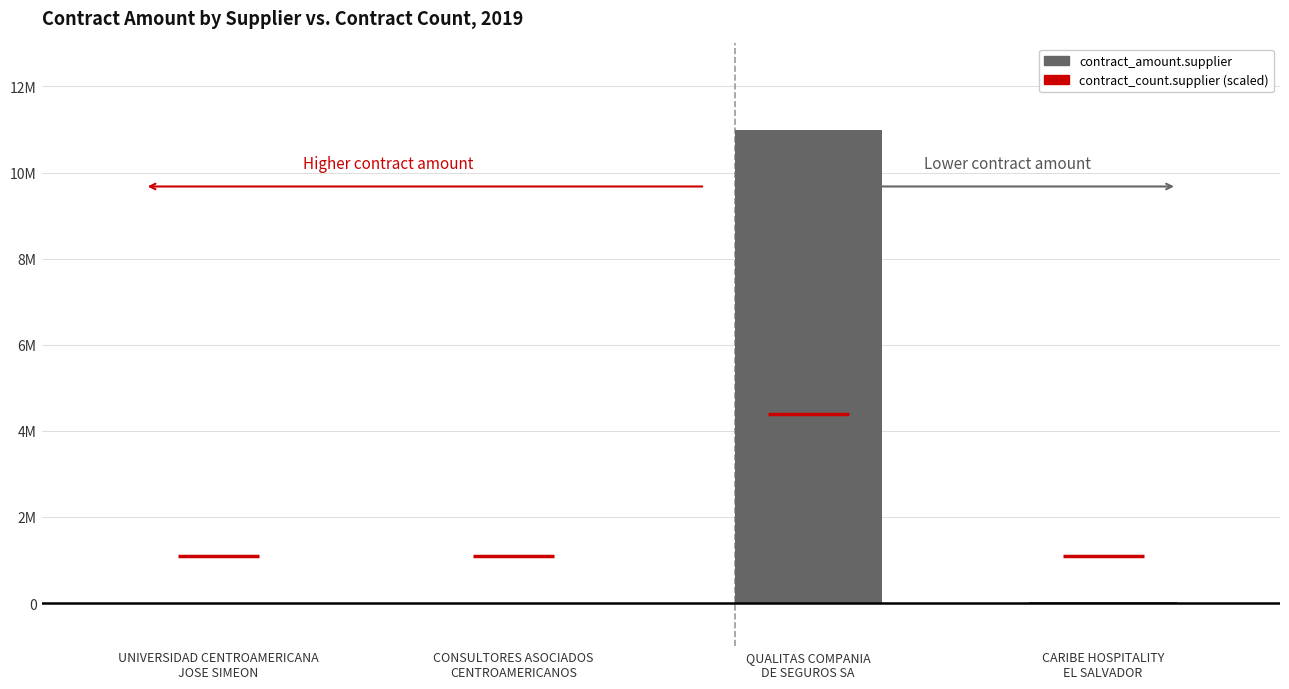

Which category has the highest value across all series?

QUALITAS COMPANIA
DE SEGUROS SA